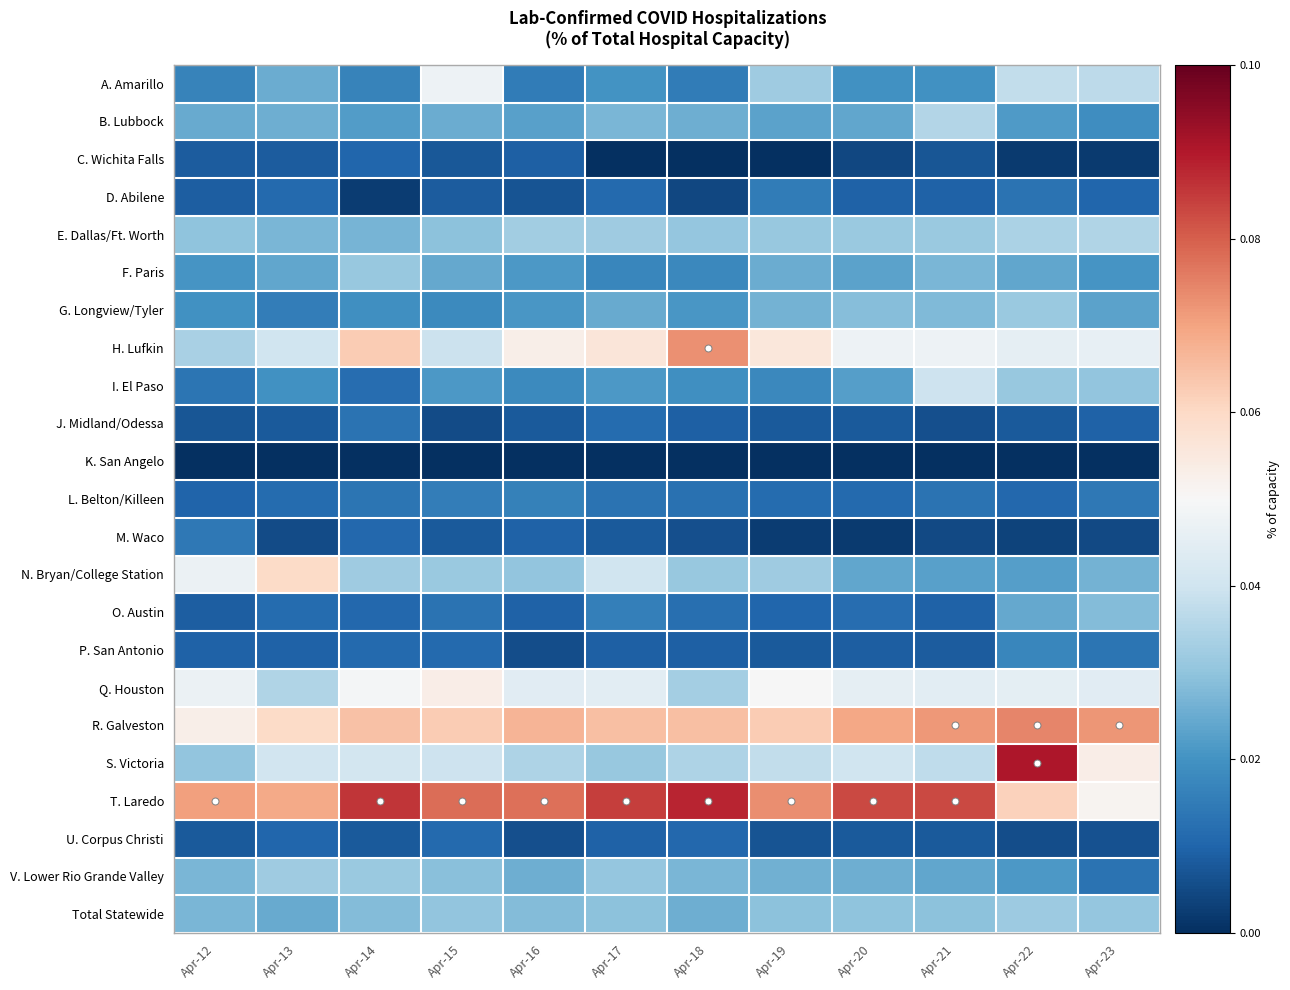

Reading right to left, extract all data points from this chart.

A. Amarillo: Apr-23=0.0	Apr-22=0.0	Apr-21=0.0	Apr-20=0.0	Apr-19=0.0	Apr-18=0.0	Apr-17=0.0	Apr-16=0.0	Apr-15=0.0	Apr-14=0.0	Apr-13=0.0	Apr-12=0.0
B. Lubbock: Apr-23=0.0	Apr-22=0.0	Apr-21=0.0	Apr-20=0.0	Apr-19=0.0	Apr-18=0.0	Apr-17=0.0	Apr-16=0.0	Apr-15=0.0	Apr-14=0.0	Apr-13=0.0	Apr-12=0.0
C. Wichita Falls: Apr-23=0.0	Apr-22=0.0	Apr-21=0.0	Apr-20=0.0	Apr-19=0.0	Apr-18=0.0	Apr-17=0.0	Apr-16=0.0	Apr-15=0.0	Apr-14=0.0	Apr-13=0.0	Apr-12=0.0
D. Abilene: Apr-23=0.0	Apr-22=0.0	Apr-21=0.0	Apr-20=0.0	Apr-19=0.0	Apr-18=0.0	Apr-17=0.0	Apr-16=0.0	Apr-15=0.0	Apr-14=0.0	Apr-13=0.0	Apr-12=0.0
E. Dallas/Ft. Worth: Apr-23=0.0	Apr-22=0.0	Apr-21=0.0	Apr-20=0.0	Apr-19=0.0	Apr-18=0.0	Apr-17=0.0	Apr-16=0.0	Apr-15=0.0	Apr-14=0.0	Apr-13=0.0	Apr-12=0.0
F. Paris: Apr-23=0.0	Apr-22=0.0	Apr-21=0.0	Apr-20=0.0	Apr-19=0.0	Apr-18=0.0	Apr-17=0.0	Apr-16=0.0	Apr-15=0.0	Apr-14=0.0	Apr-13=0.0	Apr-12=0.0
G. Longview/Tyler: Apr-23=0.0	Apr-22=0.0	Apr-21=0.0	Apr-20=0.0	Apr-19=0.0	Apr-18=0.0	Apr-17=0.0	Apr-16=0.0	Apr-15=0.0	Apr-14=0.0	Apr-13=0.0	Apr-12=0.0
H. Lufkin: Apr-23=0.0	Apr-22=0.0	Apr-21=0.0	Apr-20=0.0	Apr-19=0.1	Apr-18=0.1	Apr-17=0.1	Apr-16=0.1	Apr-15=0.0	Apr-14=0.1	Apr-13=0.0	Apr-12=0.0
I. El Paso: Apr-23=0.0	Apr-22=0.0	Apr-21=0.0	Apr-20=0.0	Apr-19=0.0	Apr-18=0.0	Apr-17=0.0	Apr-16=0.0	Apr-15=0.0	Apr-14=0.0	Apr-13=0.0	Apr-12=0.0
J. Midland/Odessa: Apr-23=0.0	Apr-22=0.0	Apr-21=0.0	Apr-20=0.0	Apr-19=0.0	Apr-18=0.0	Apr-17=0.0	Apr-16=0.0	Apr-15=0.0	Apr-14=0.0	Apr-13=0.0	Apr-12=0.0
K. San Angelo: Apr-23=0.0	Apr-22=0.0	Apr-21=0.0	Apr-20=0.0	Apr-19=0.0	Apr-18=0.0	Apr-17=0.0	Apr-16=0.0	Apr-15=0.0	Apr-14=0.0	Apr-13=0.0	Apr-12=0.0
L. Belton/Killeen: Apr-23=0.0	Apr-22=0.0	Apr-21=0.0	Apr-20=0.0	Apr-19=0.0	Apr-18=0.0	Apr-17=0.0	Apr-16=0.0	Apr-15=0.0	Apr-14=0.0	Apr-13=0.0	Apr-12=0.0
M. Waco: Apr-23=0.0	Apr-22=0.0	Apr-21=0.0	Apr-20=0.0	Apr-19=0.0	Apr-18=0.0	Apr-17=0.0	Apr-16=0.0	Apr-15=0.0	Apr-14=0.0	Apr-13=0.0	Apr-12=0.0
N. Bryan/College Station: Apr-23=0.0	Apr-22=0.0	Apr-21=0.0	Apr-20=0.0	Apr-19=0.0	Apr-18=0.0	Apr-17=0.0	Apr-16=0.0	Apr-15=0.0	Apr-14=0.0	Apr-13=0.1	Apr-12=0.0
O. Austin: Apr-23=0.0	Apr-22=0.0	Apr-21=0.0	Apr-20=0.0	Apr-19=0.0	Apr-18=0.0	Apr-17=0.0	Apr-16=0.0	Apr-15=0.0	Apr-14=0.0	Apr-13=0.0	Apr-12=0.0
P. San Antonio: Apr-23=0.0	Apr-22=0.0	Apr-21=0.0	Apr-20=0.0	Apr-19=0.0	Apr-18=0.0	Apr-17=0.0	Apr-16=0.0	Apr-15=0.0	Apr-14=0.0	Apr-13=0.0	Apr-12=0.0
Q. Houston: Apr-23=0.0	Apr-22=0.0	Apr-21=0.0	Apr-20=0.0	Apr-19=0.0	Apr-18=0.0	Apr-17=0.0	Apr-16=0.0	Apr-15=0.1	Apr-14=0.0	Apr-13=0.0	Apr-12=0.0
R. Galveston: Apr-23=0.1	Apr-22=0.1	Apr-21=0.1	Apr-20=0.1	Apr-19=0.1	Apr-18=0.1	Apr-17=0.1	Apr-16=0.1	Apr-15=0.1	Apr-14=0.1	Apr-13=0.1	Apr-12=0.1
S. Victoria: Apr-23=0.1	Apr-22=0.1	Apr-21=0.0	Apr-20=0.0	Apr-19=0.0	Apr-18=0.0	Apr-17=0.0	Apr-16=0.0	Apr-15=0.0	Apr-14=0.0	Apr-13=0.0	Apr-12=0.0
T. Laredo: Apr-23=0.1	Apr-22=0.1	Apr-21=0.1	Apr-20=0.1	Apr-19=0.1	Apr-18=0.1	Apr-17=0.1	Apr-16=0.1	Apr-15=0.1	Apr-14=0.1	Apr-13=0.1	Apr-12=0.1
U. Corpus Christi: Apr-23=0.0	Apr-22=0.0	Apr-21=0.0	Apr-20=0.0	Apr-19=0.0	Apr-18=0.0	Apr-17=0.0	Apr-16=0.0	Apr-15=0.0	Apr-14=0.0	Apr-13=0.0	Apr-12=0.0
V. Lower Rio Grande Valley: Apr-23=0.0	Apr-22=0.0	Apr-21=0.0	Apr-20=0.0	Apr-19=0.0	Apr-18=0.0	Apr-17=0.0	Apr-16=0.0	Apr-15=0.0	Apr-14=0.0	Apr-13=0.0	Apr-12=0.0
Total Statewide: Apr-23=0.0	Apr-22=0.0	Apr-21=0.0	Apr-20=0.0	Apr-19=0.0	Apr-18=0.0	Apr-17=0.0	Apr-16=0.0	Apr-15=0.0	Apr-14=0.0	Apr-13=0.0	Apr-12=0.0